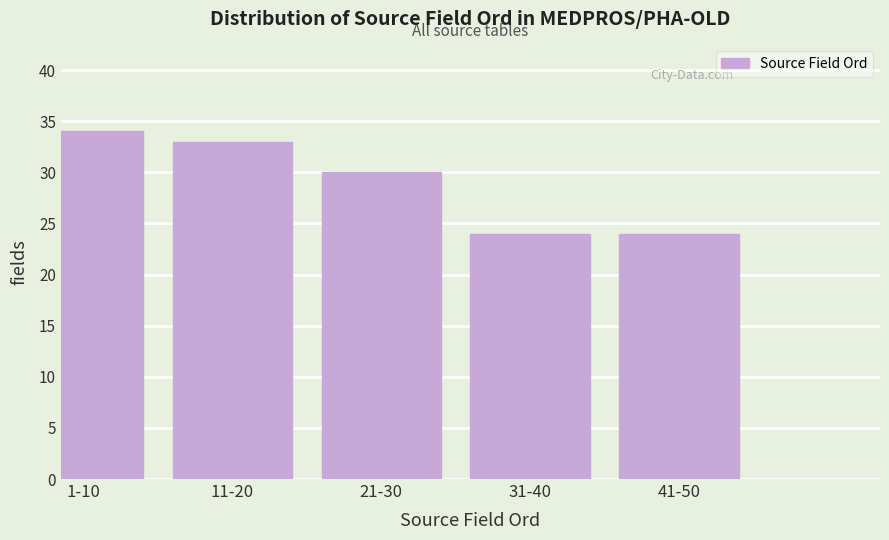

Reading left to right, list all the values displayed in this chart.

1-10=34	11-20=33	21-30=30	31-40=24	41-50=24